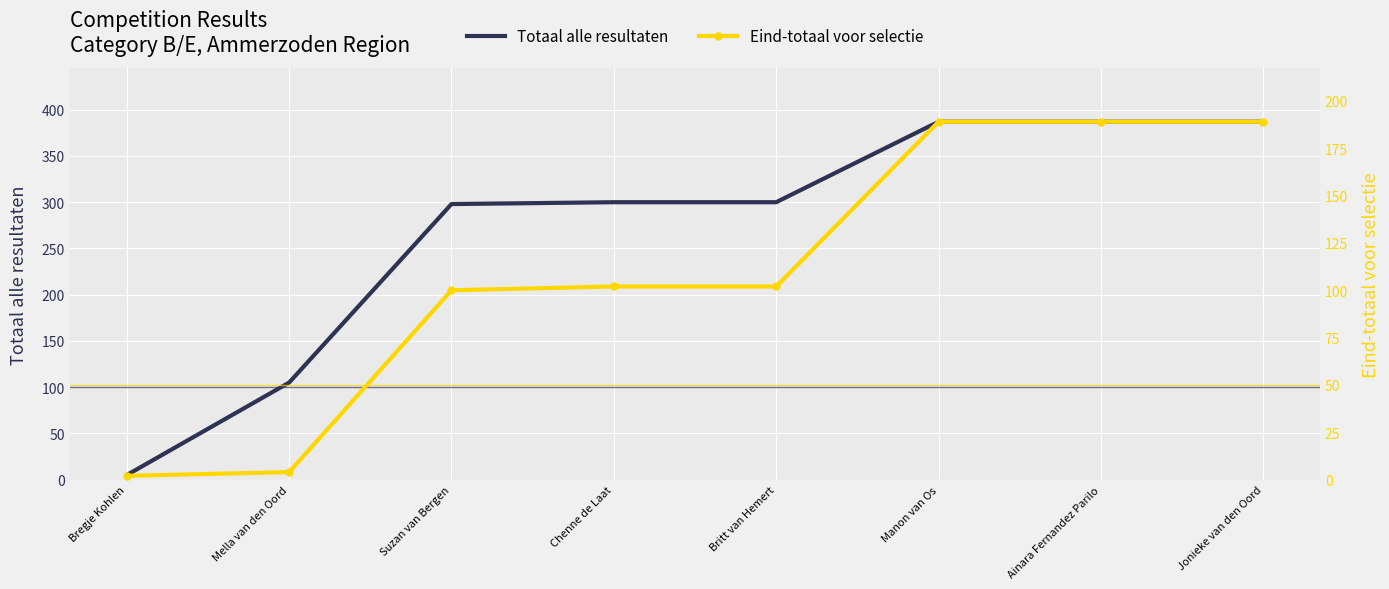

The value of Totaal alle resultaten at Ainara Fernandez Parilo is 634. True or false?

False